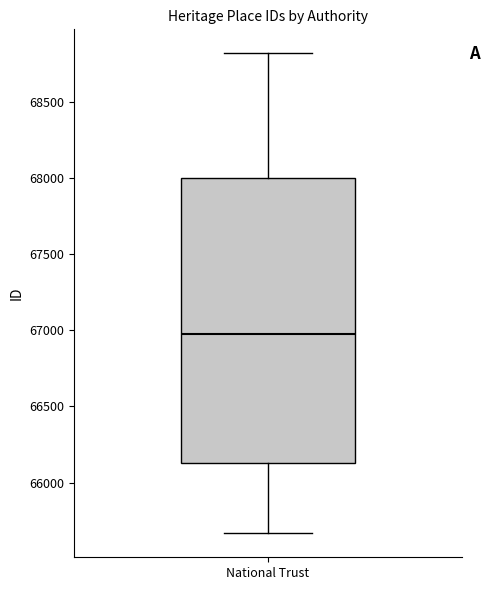

Where is the upper edge of the box for National Trust on the y-axis? The values are not printed on the chart, so give them approximately, as read against the axis.

68000